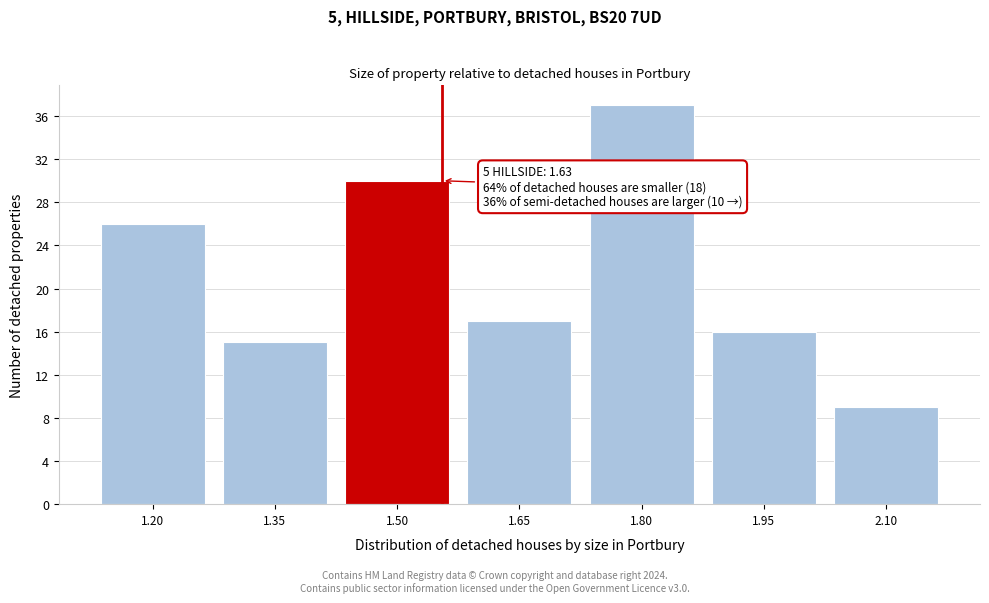

Reading left to right, what are all the values shown in this chart?

26	15	30	17	37	16	9